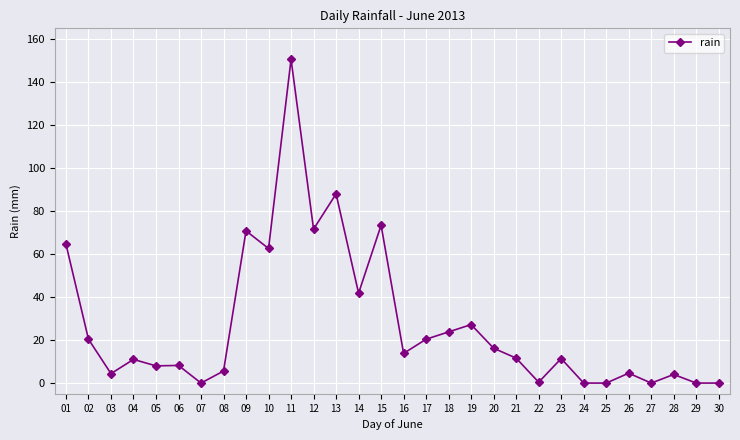

At which category does the data reach its first local valley?

03